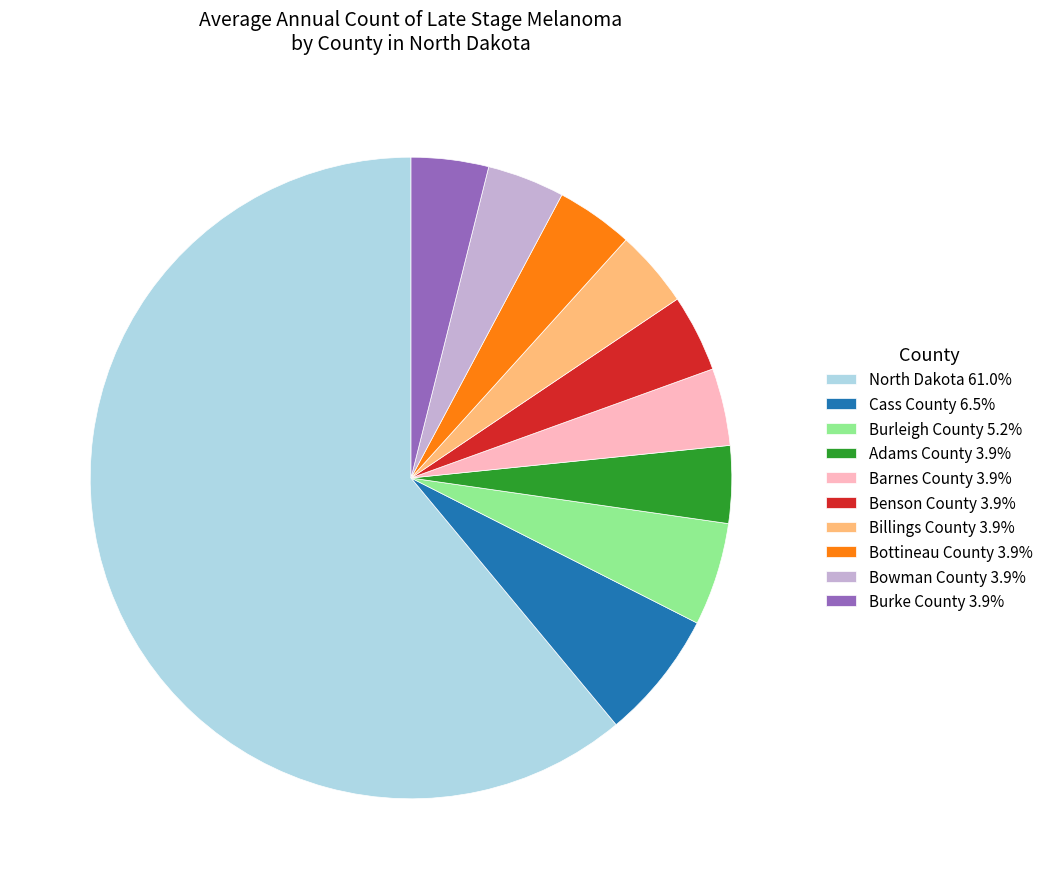

True or false: North Dakota accounts for 53% of the total.

False